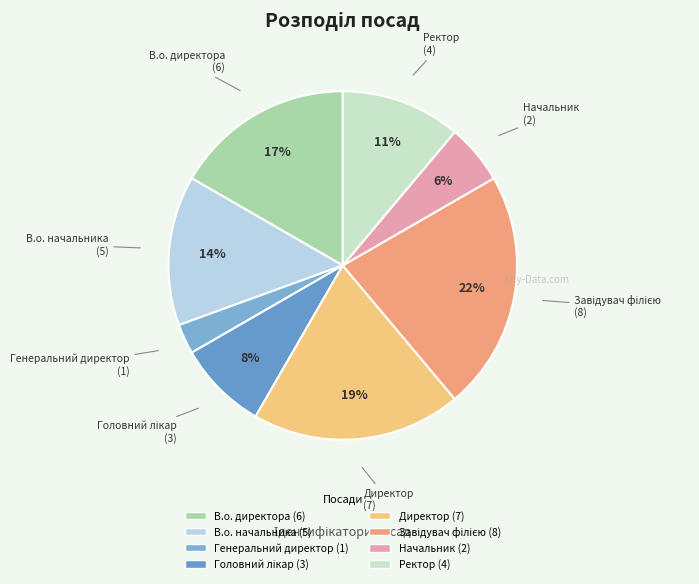

Which category has the smallest portion of the pie?

Генеральний директор